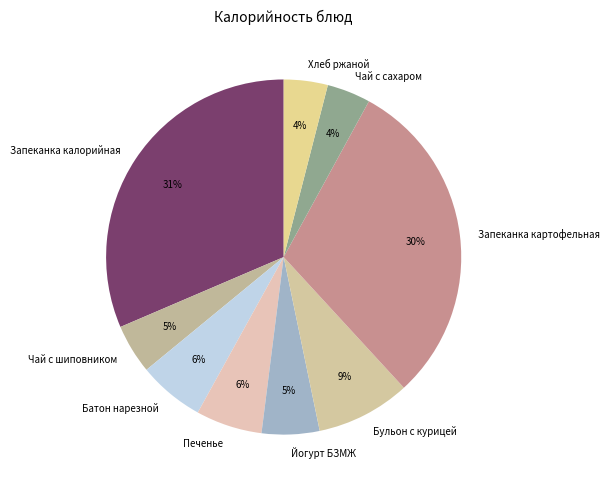

Between Печенье and Чай с сахаром, which is larger?

Печенье